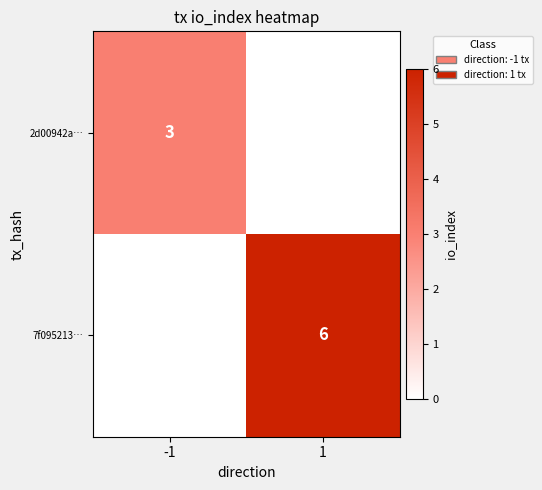

Is it true that 2d00942a… equals 5 at -1?

False